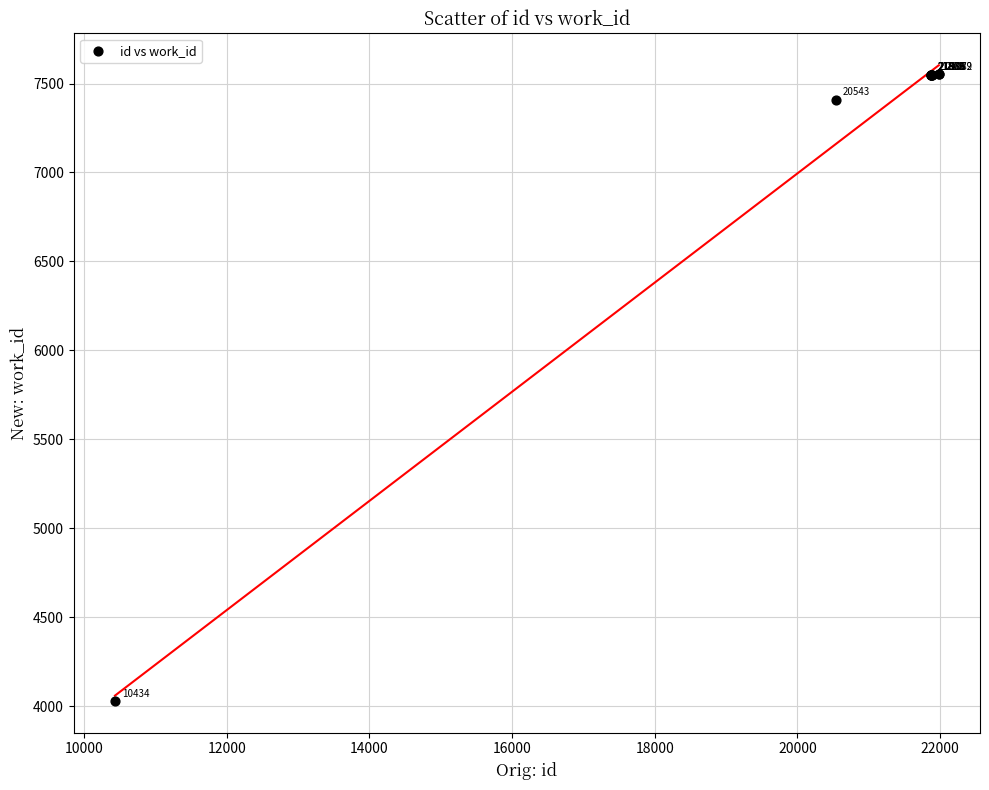

What Y value in the scatter plot is closest to 5791?

7410